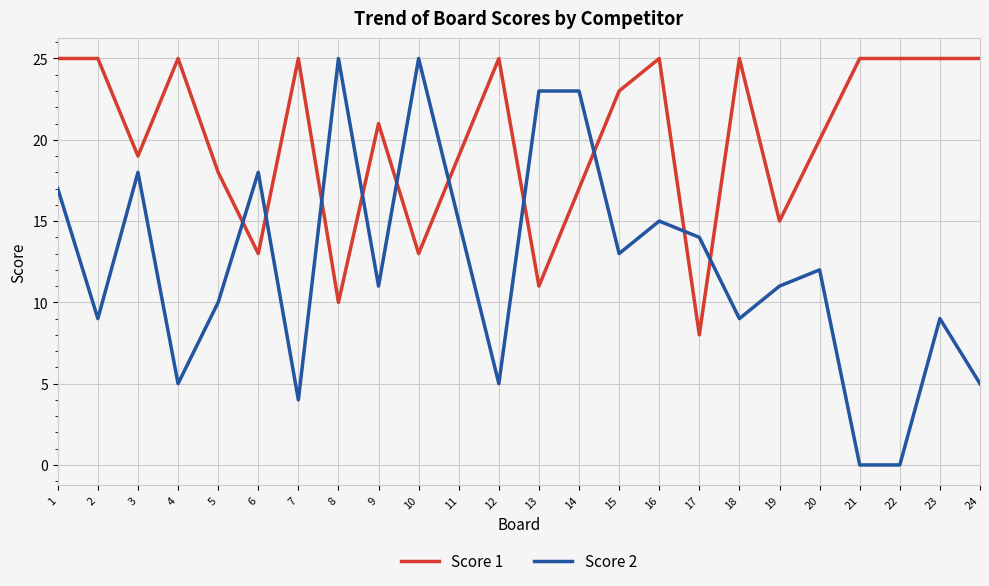

At 1, list the series in order from smallest to largest.

Score 2, Score 1